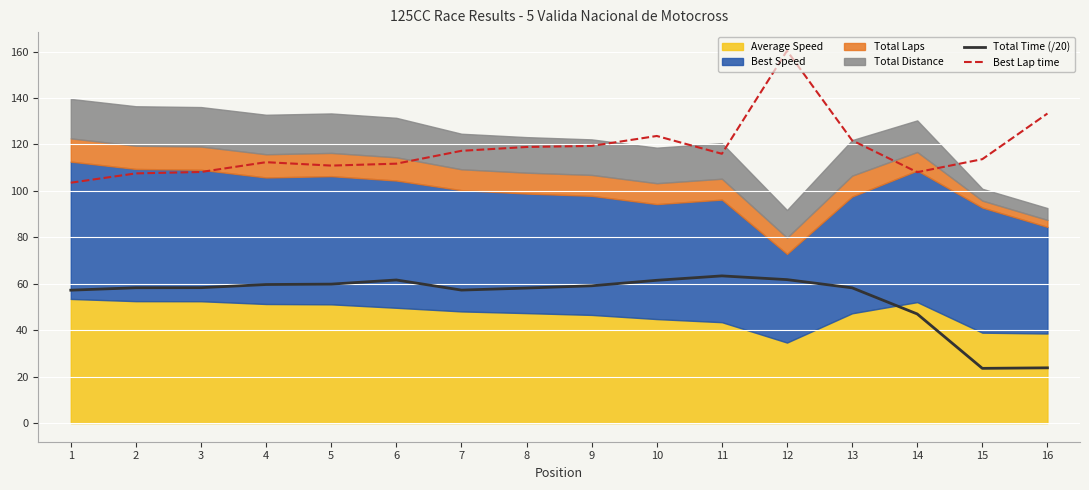

What is the maximum value shown in the chart?

160.3